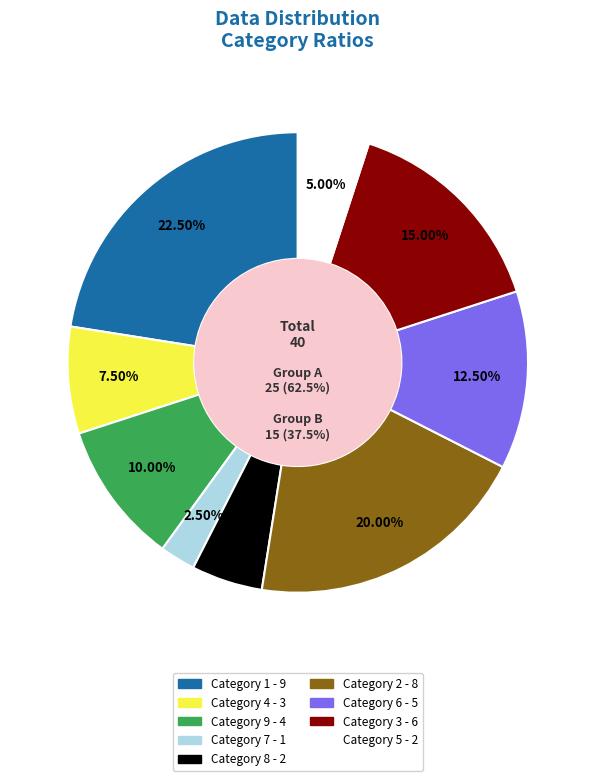

Is there any slice that represents more than half of the pie?

No